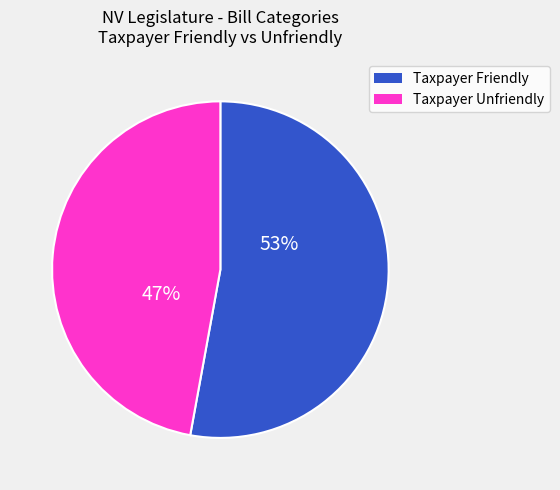

True or false: Taxpayer Unfriendly accounts for 47% of the total.

True